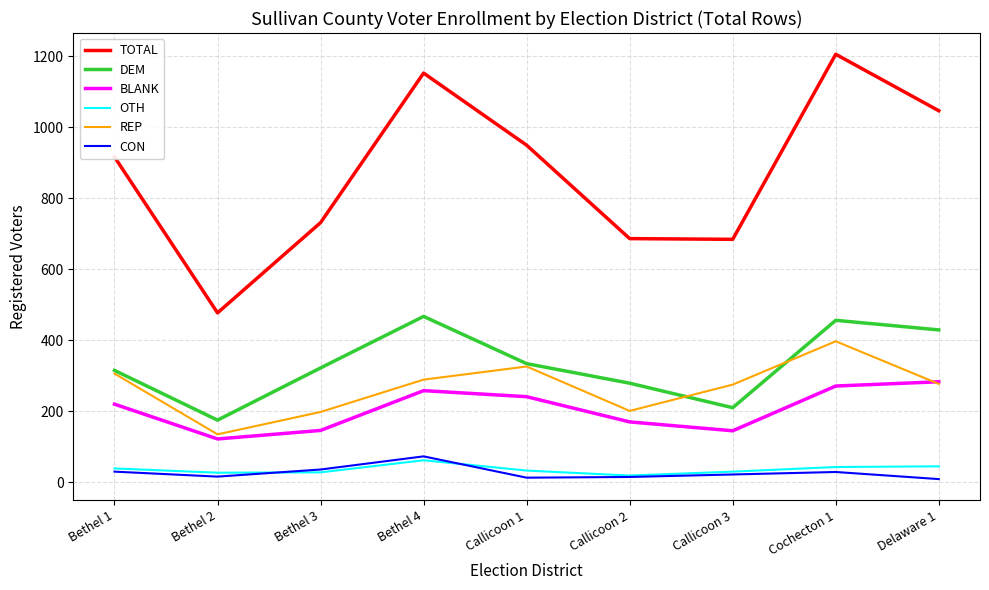

Which series has the largest total across all categories?

TOTAL